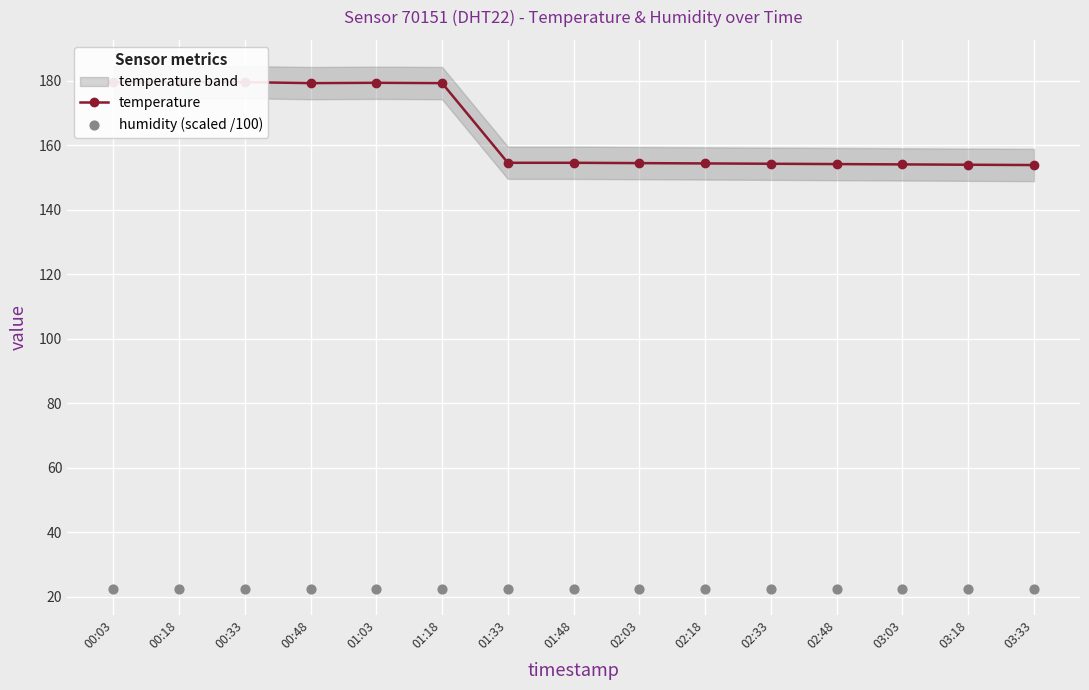

Is the value of humidity (scaled /100) at 03:18 greater than the value of temperature at 01:33?

No